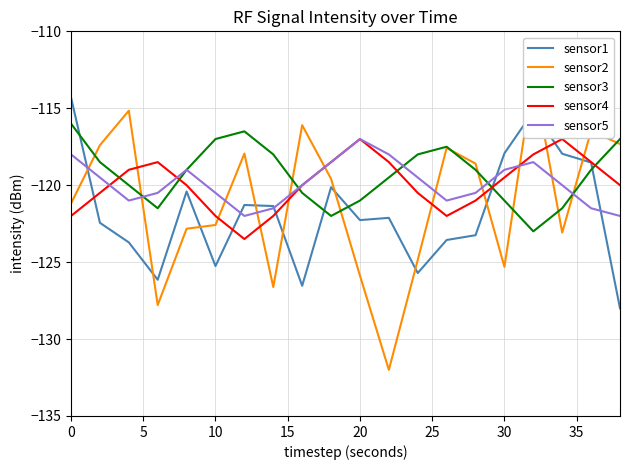

Is it true that sensor3 equals -117.0 at 10?

True